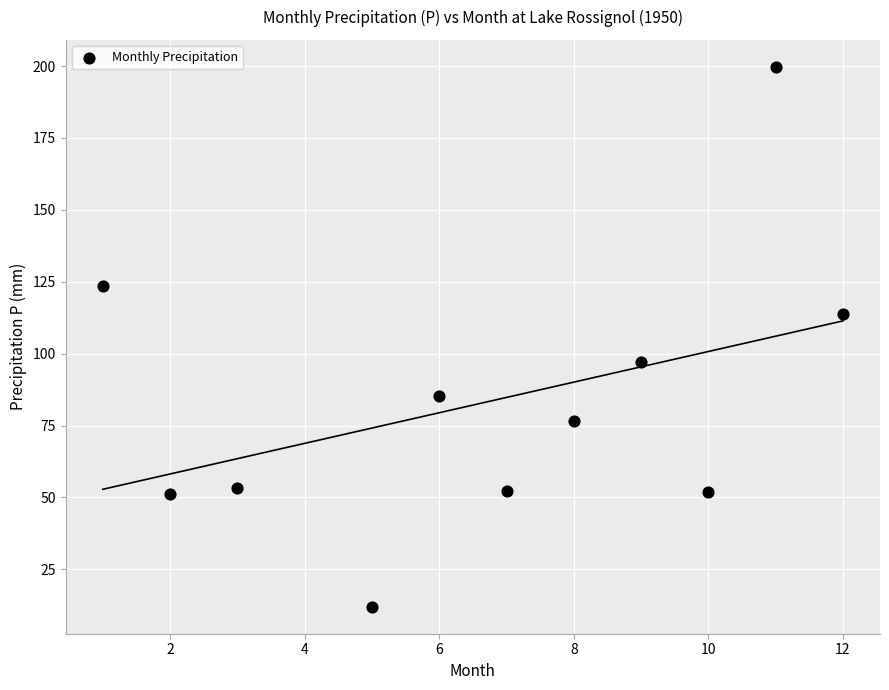

What is the average Y value?

83.3